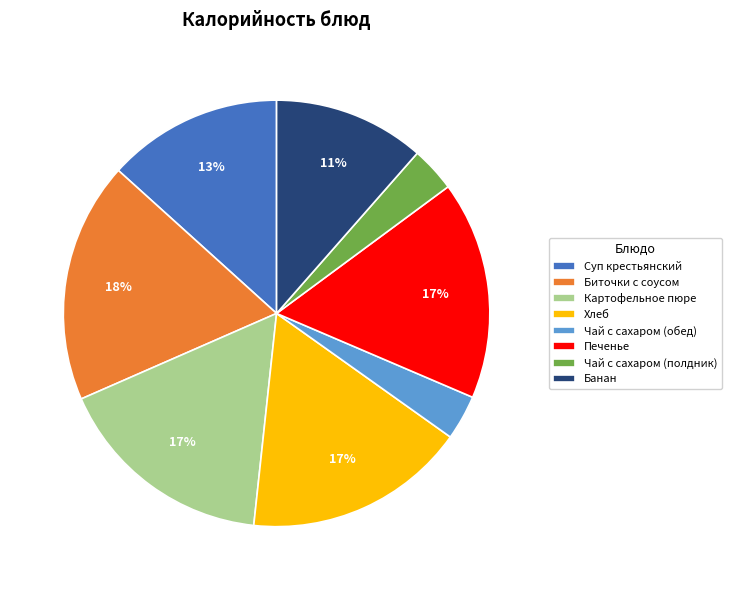

What is the ratio of the value at Биточки с соусом to the value at Хлеб?

1.1